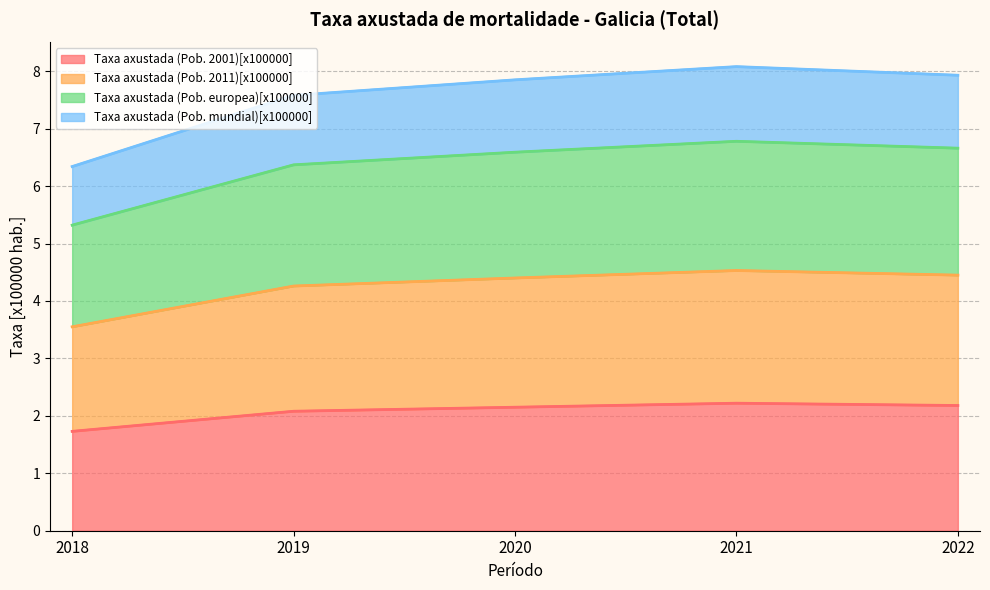

How many lines are shown in the chart?

4